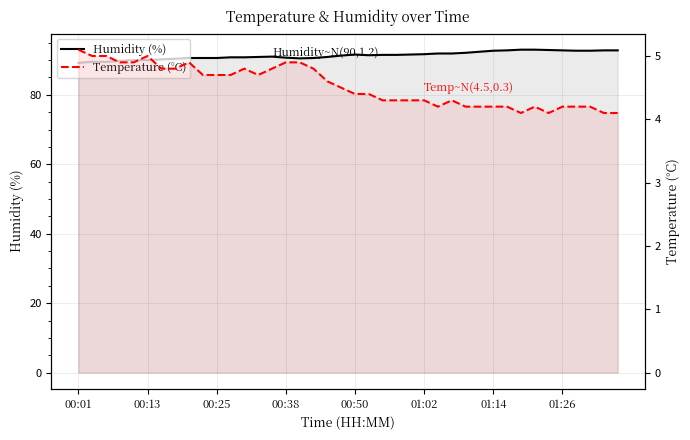

What is the sum of all Temperature (°C) values?

181.0